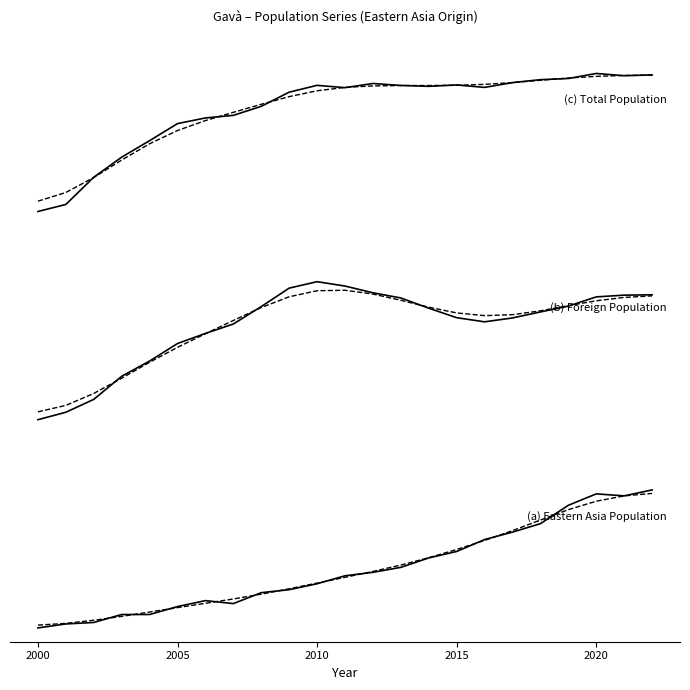

True or false: (b) Foreign Population has more than 2 points higher than both neighbors.

False